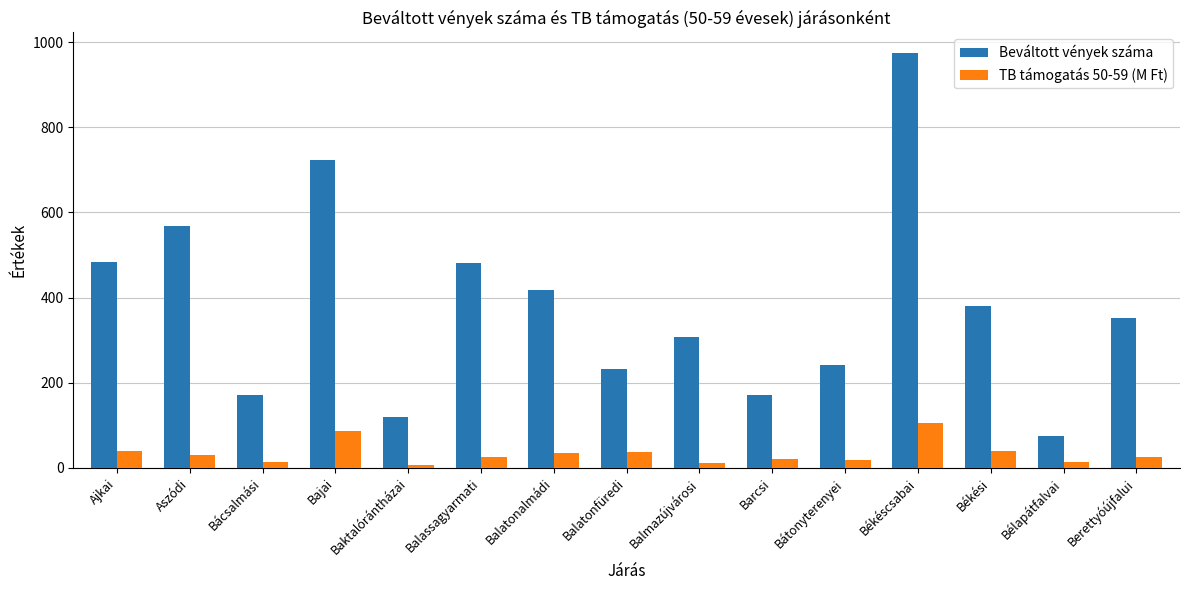

How many bars are there in each group?

2